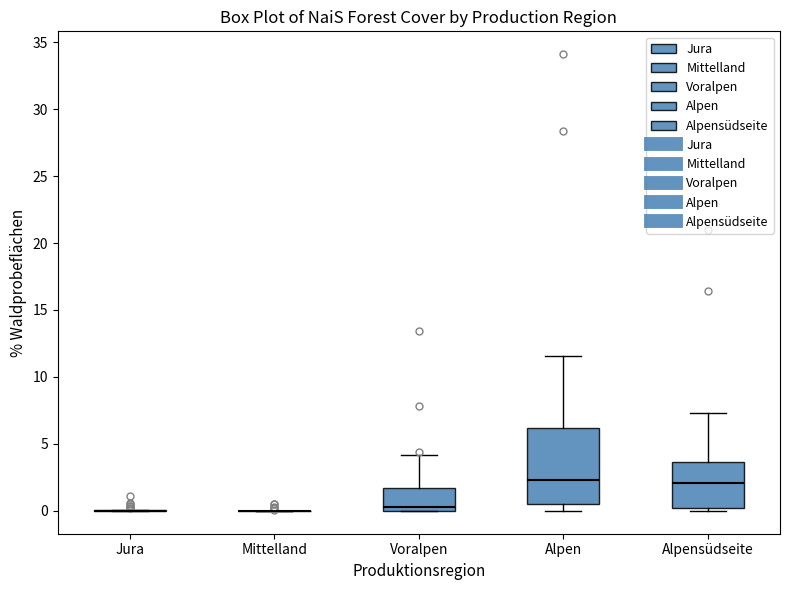

Reading left to right, read every box against the y-axis: the position of its median line, the range the box covers, and the ends of its whiskers. The values are not printed on the chart, so give them approximately, as read against the axis.

Jura: box collapsed to a line at 0.0, whiskers 0.0 to 0.0
Mittelland: box collapsed to a line at 0.0, whiskers 0.0 to 0.0
Voralpen: median 0.5, box 0.0 to 1.5, whiskers 0.0 to 4.0
Alpen: median 2.5, box 0.5 to 6.0, whiskers 0.0 to 11.5
Alpensüdseite: median 2.0, box 0.0 to 3.5, whiskers 0.0 (just below the box's lower edge) to 7.5